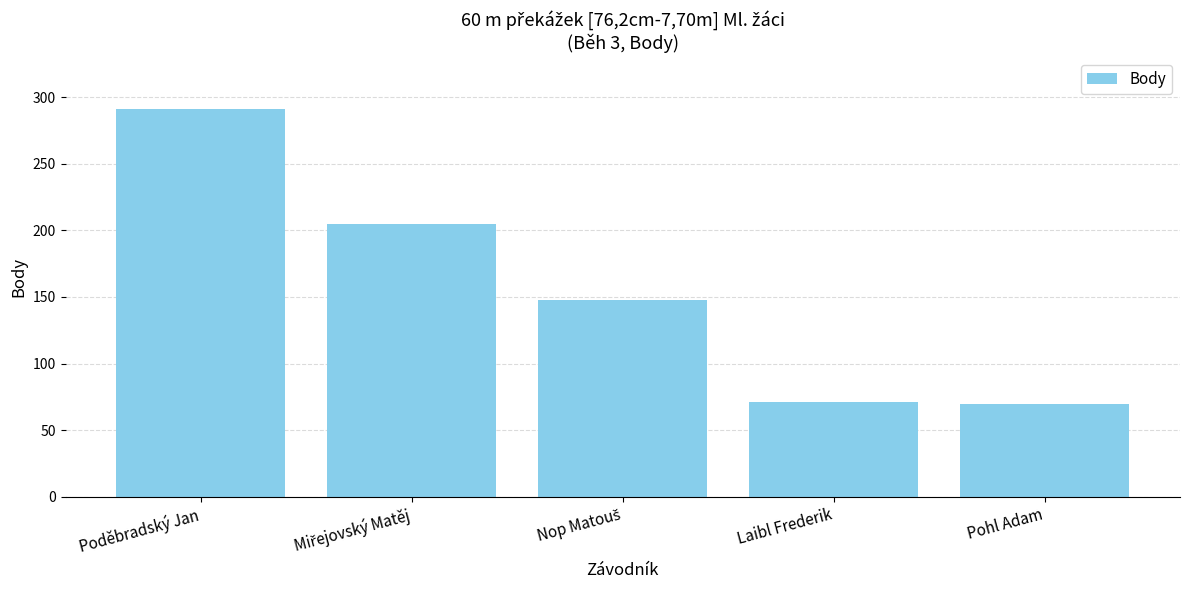

Which category has the highest value across all series?

Poděbradský Jan